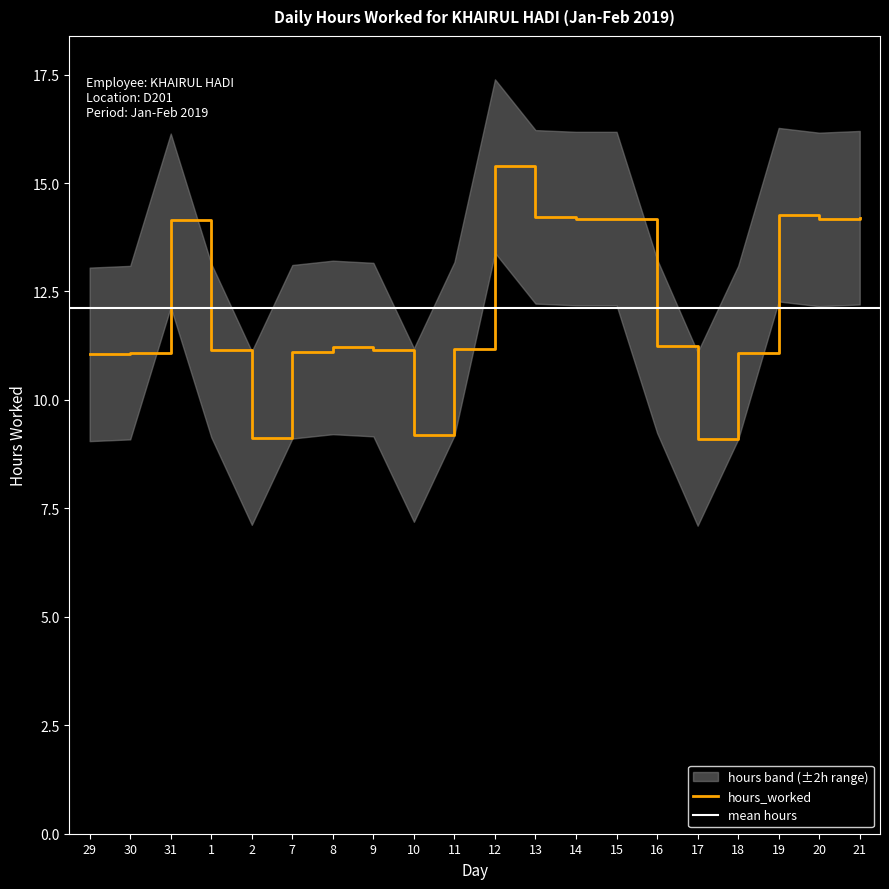

Where does the data first go above 11?

29